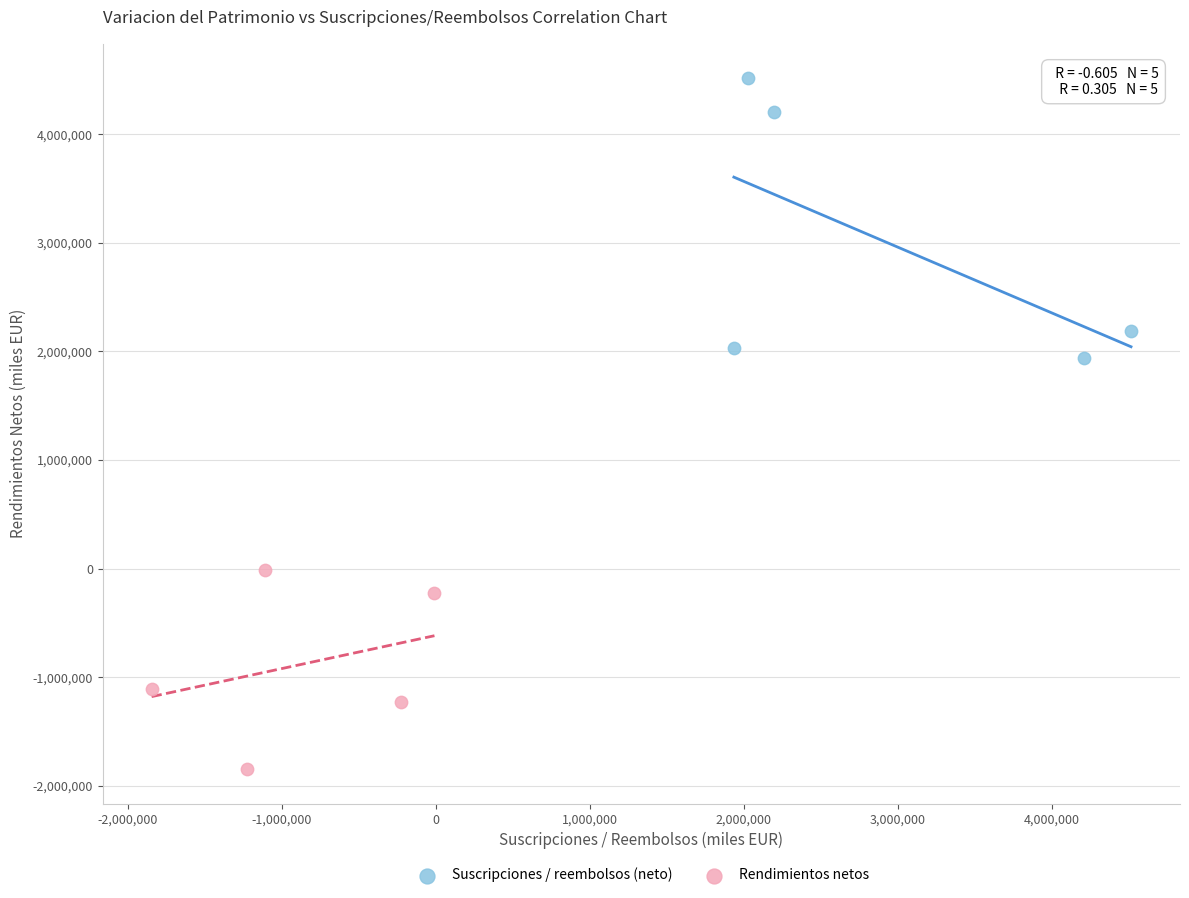

Which series reaches the minimum Y coordinate?

Rendimientos netos